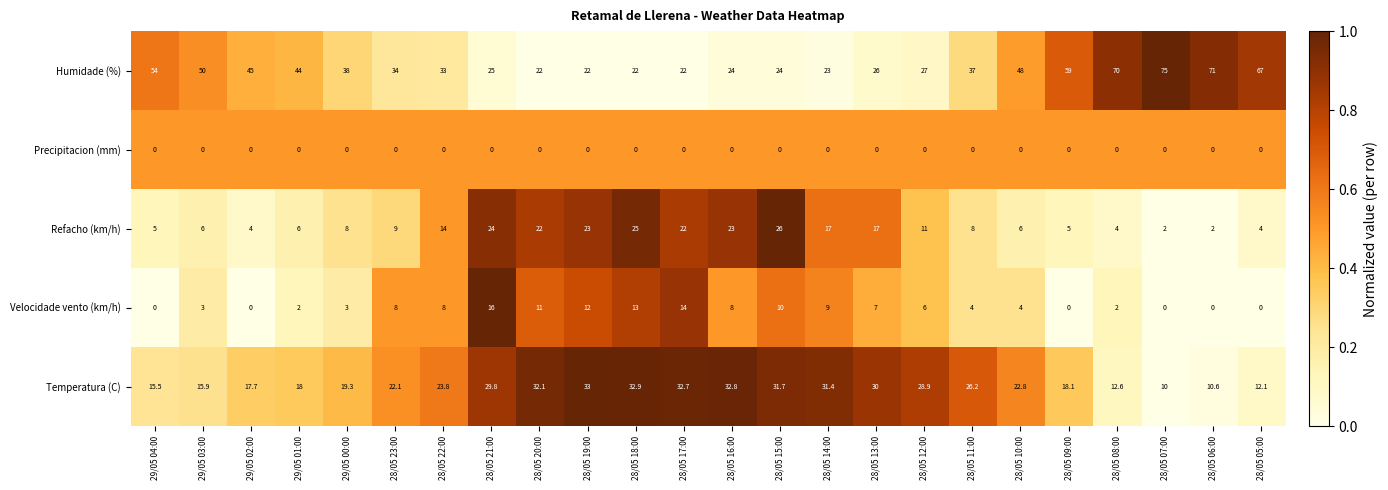

Rank the series by their maximum value, from lowest to highest.

Precipitacion (mm), Velocidade vento (km/h), Refacho (km/h), Temperatura (C), Humidade (%)